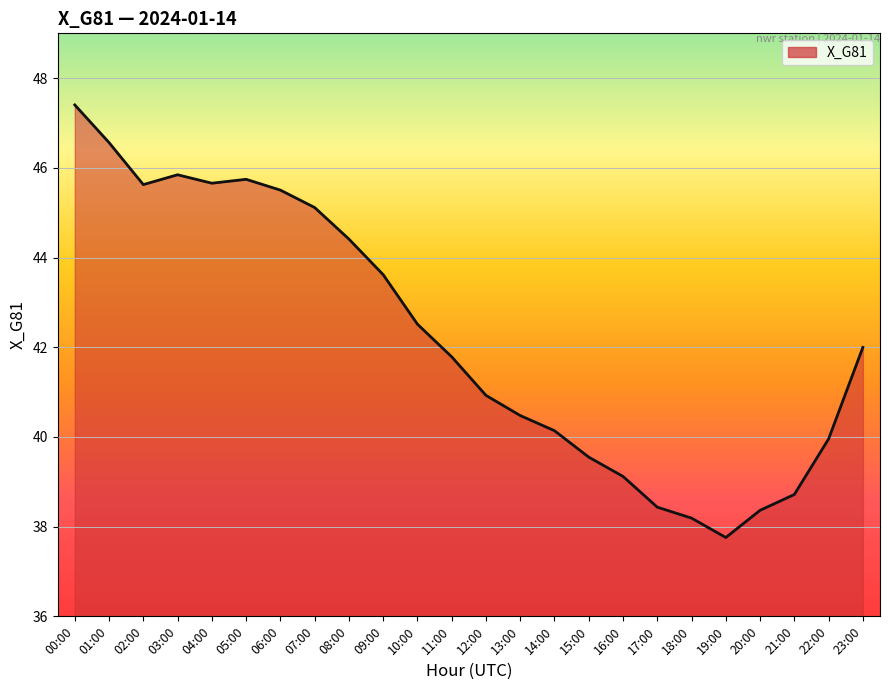

At which label does the data first exceed 41?

00:00